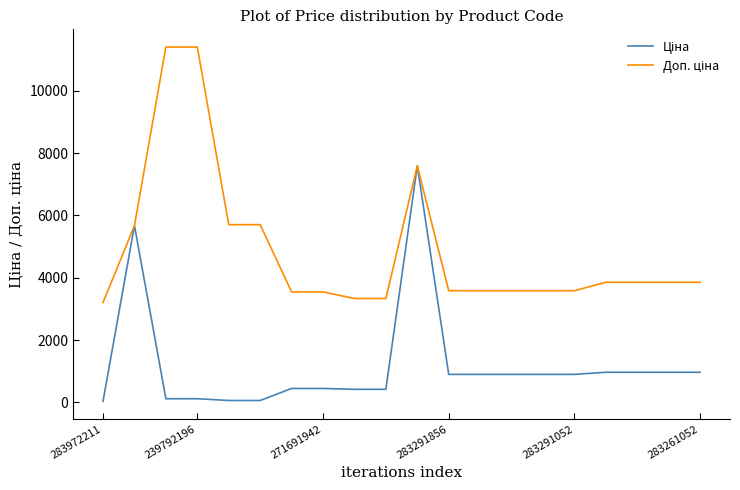

What is the maximum value shown in the chart?

11410.0